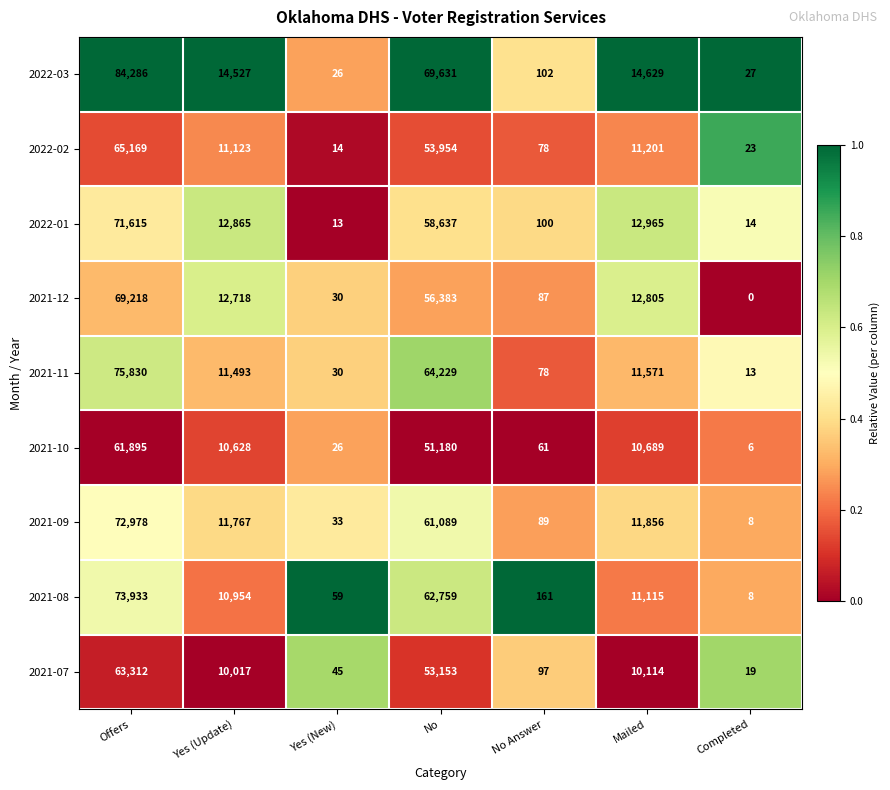

What is the total value across all series at Yes (New)?

276